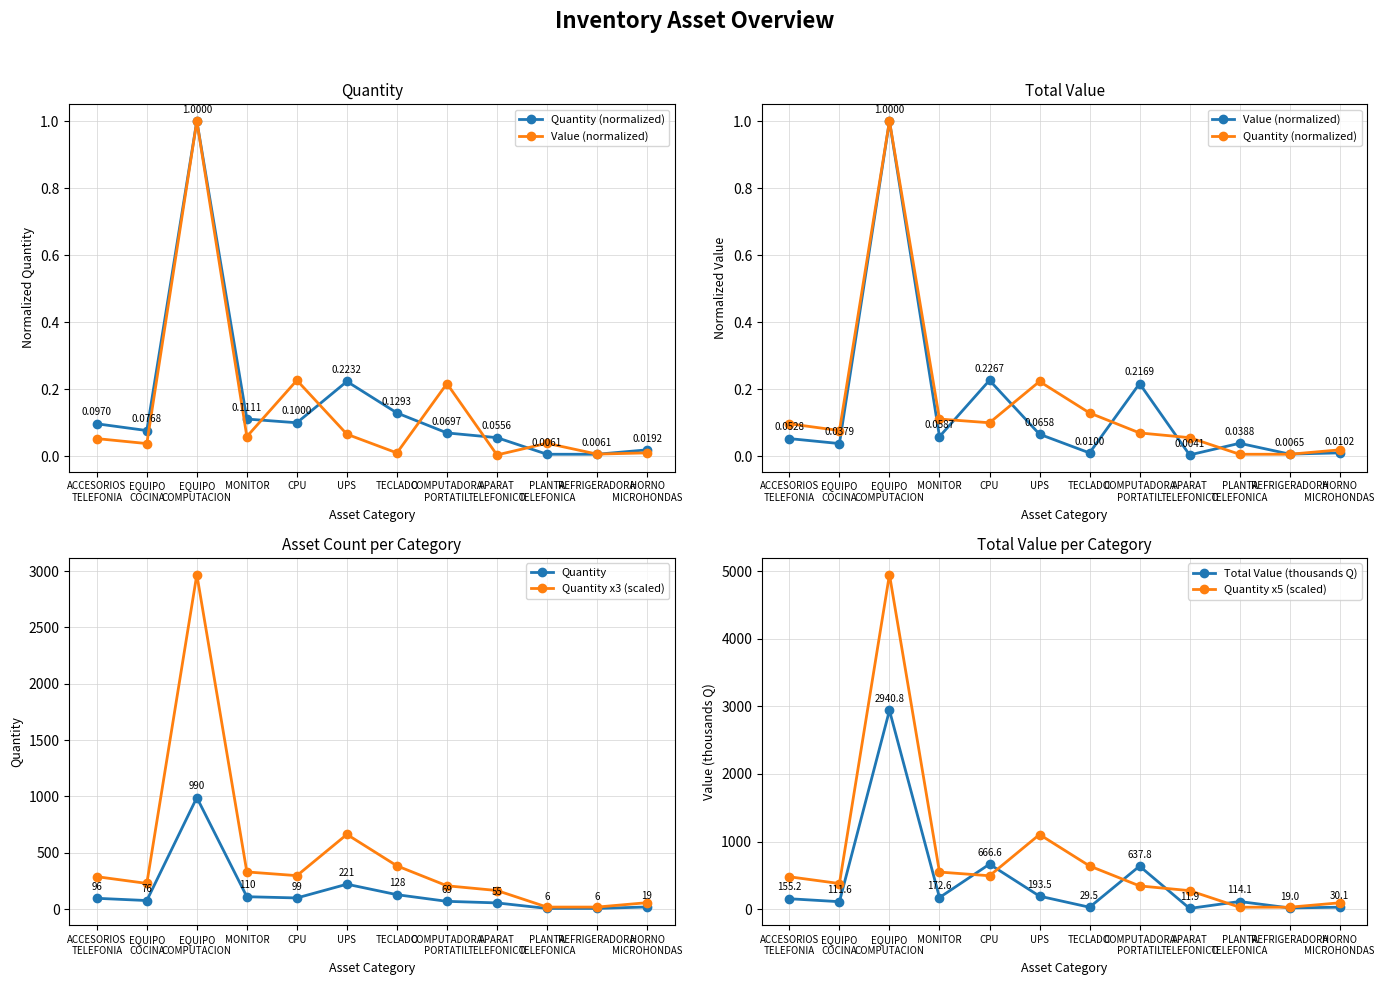

Is it true that Quantity x3 (scaled) equals 981.8 at EQUIPO
COMPUTACION?

False